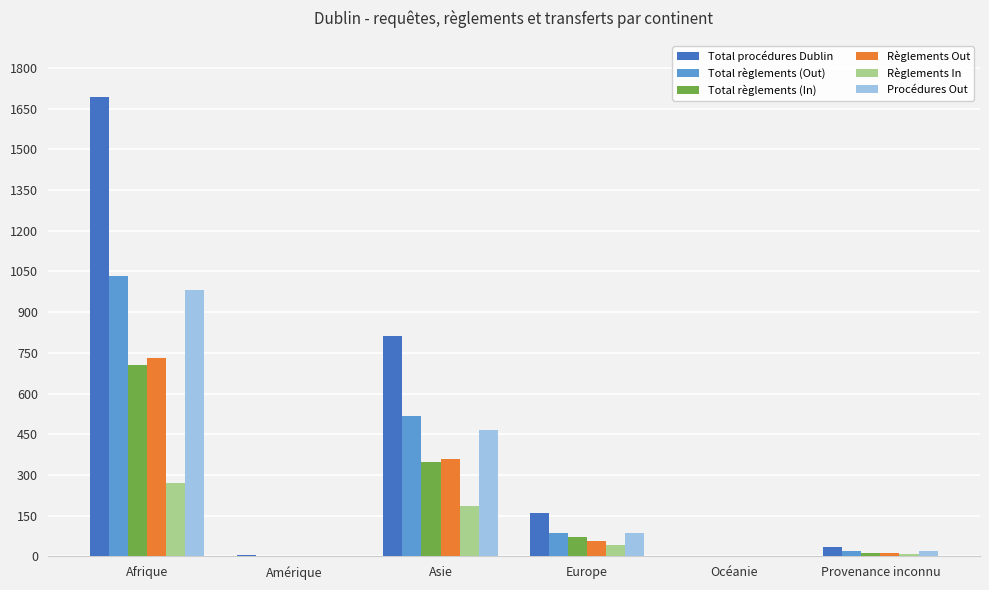

At which category is the sum across all series the highest?

Afrique